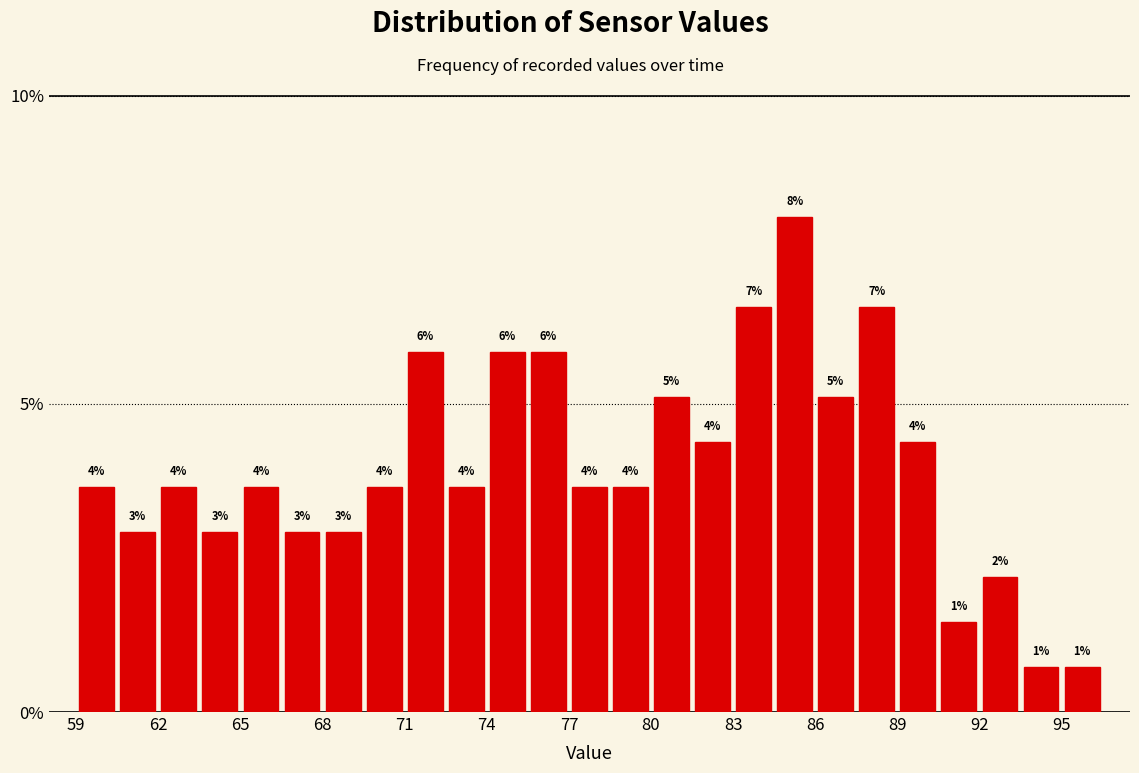

Around what value on the x-axis is the tallest bar? Give the approximate position of its centre, as read against the axis.

85.5